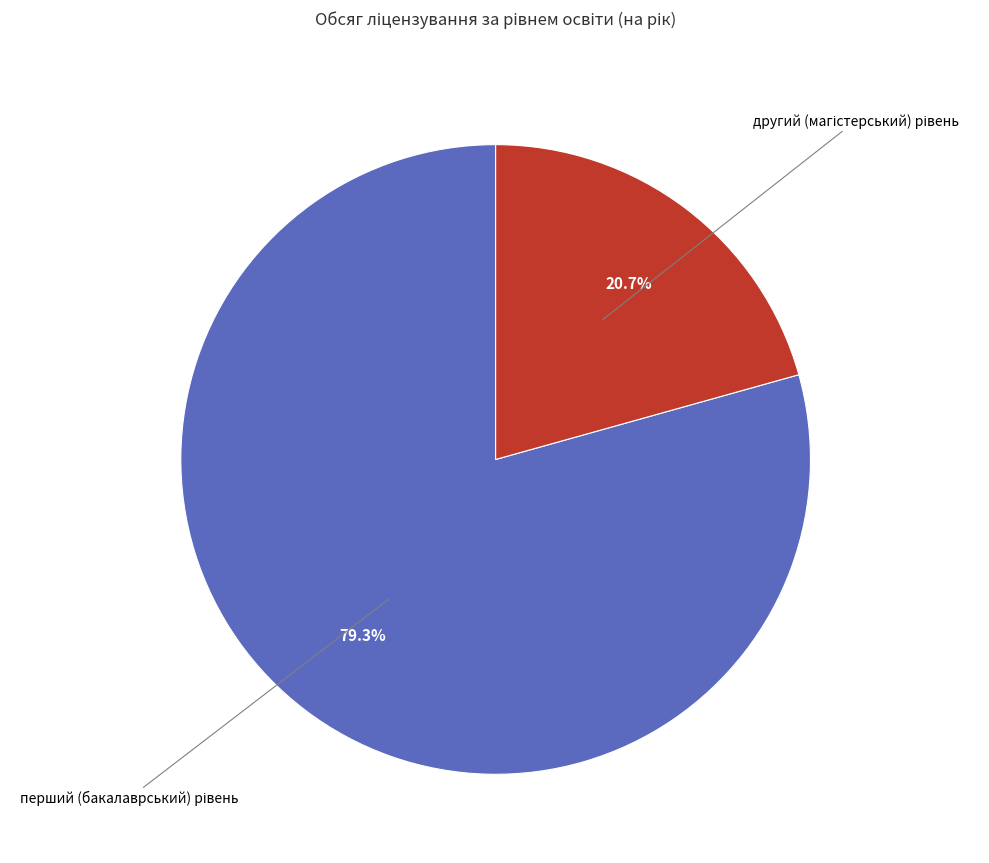

Count the number of slices in the pie.

2